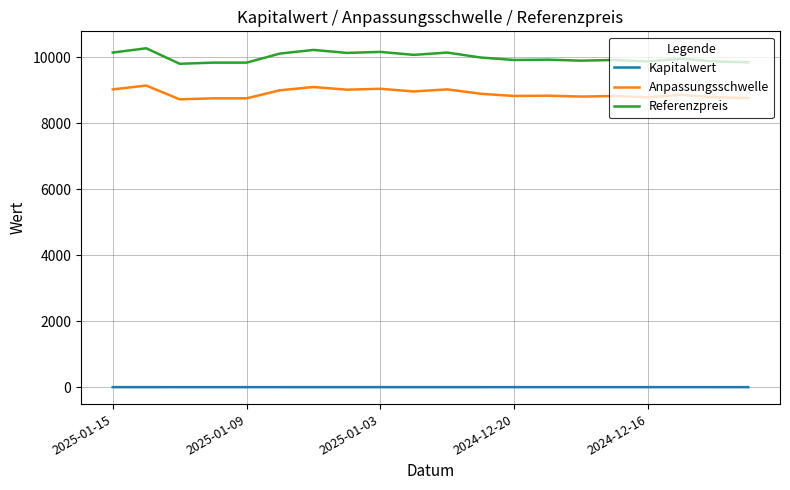

Rank the series by their maximum value, from highest to lowest.

Referenzpreis, Anpassungsschwelle, Kapitalwert